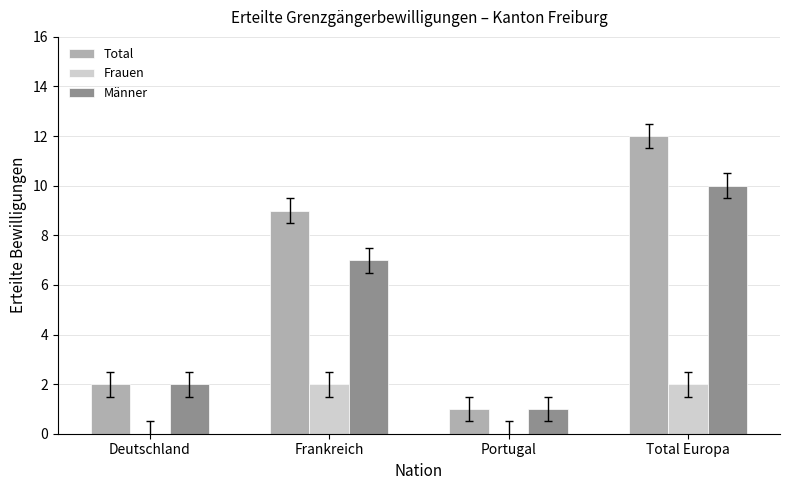

Which category has the highest value in the Männer series?

Total Europa